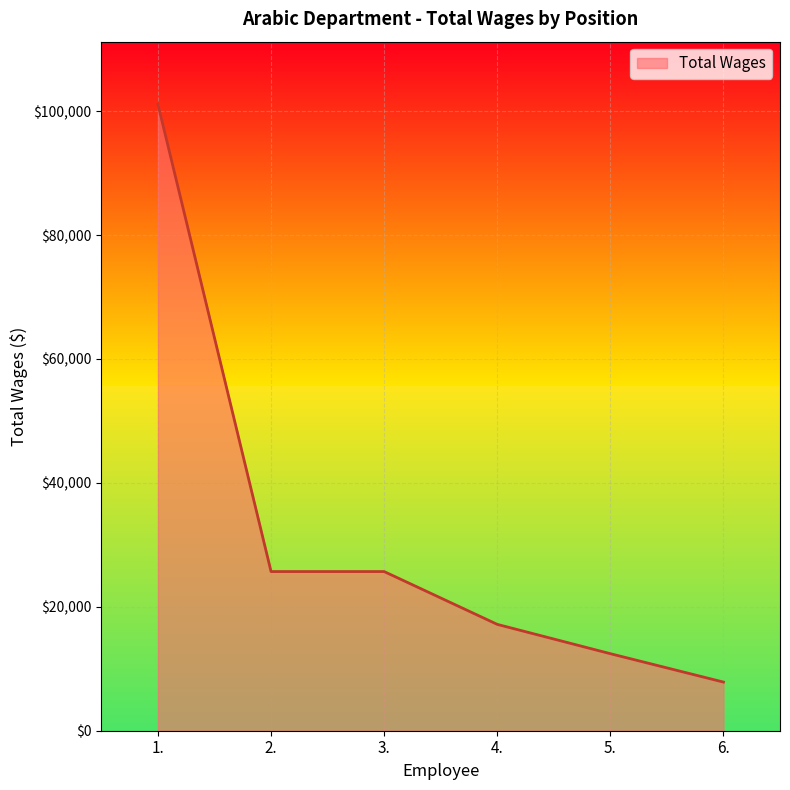

Is it true that the value at 3. is 25690?

True